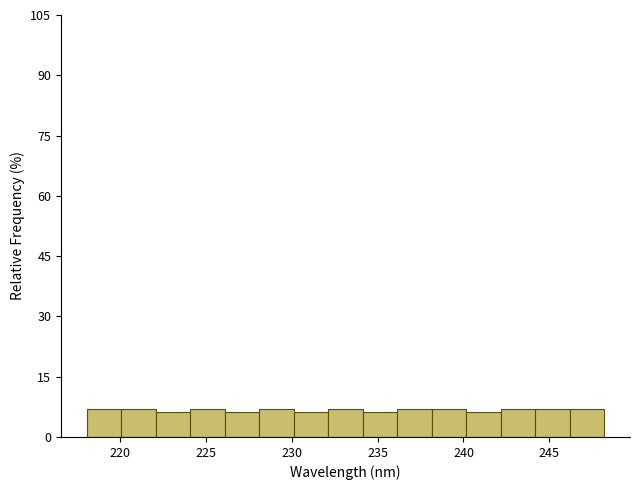

Reading left to right, transcribe this chart: for each bar, give the range it covers on the x-axis and its height. Neither the bar edges nor the heights are printed on the chart, so give them approximately, as read against the axes.

218 to 220: 6
220 to 222: 6
222 to 224: 6
224 to 226: 6
226 to 228: 6
228 to 230: 6
230 to 232: 6
232 to 234: 6
234 to 236: 6
236 to 238: 6
238 to 240: 6
240 to 242: 6
242 to 244: 6
244 to 246: 6
246 to 248: 6